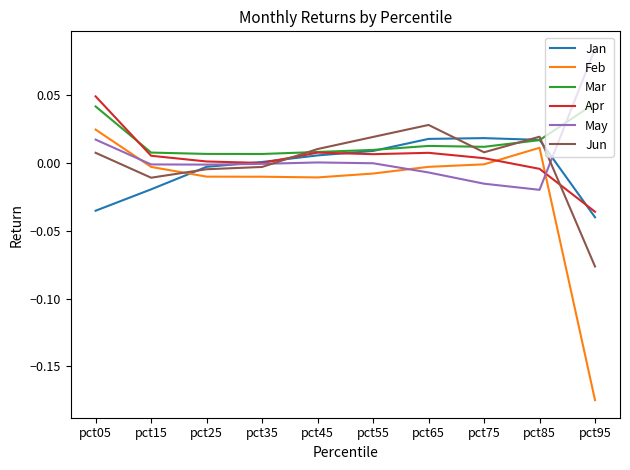

What is the difference between the highest and lowest values at pct95?

0.3